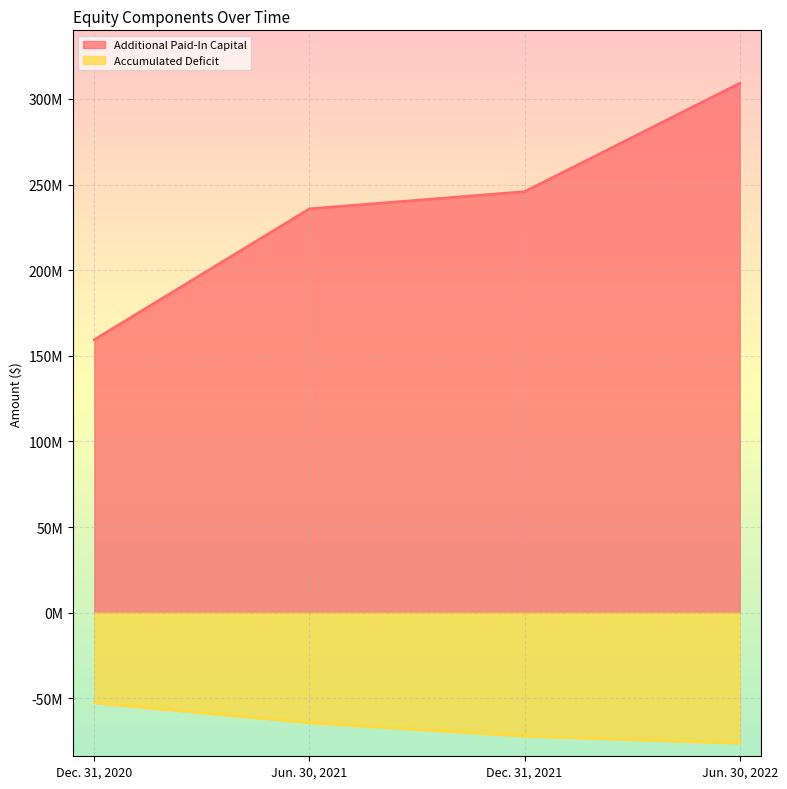

What is the value of the Additional Paid-In Capital point at the 2nd from the left?

235837563